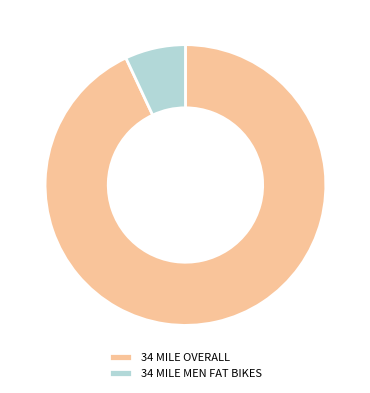

What is the largest slice in the pie chart?

34 MILE OVERALL